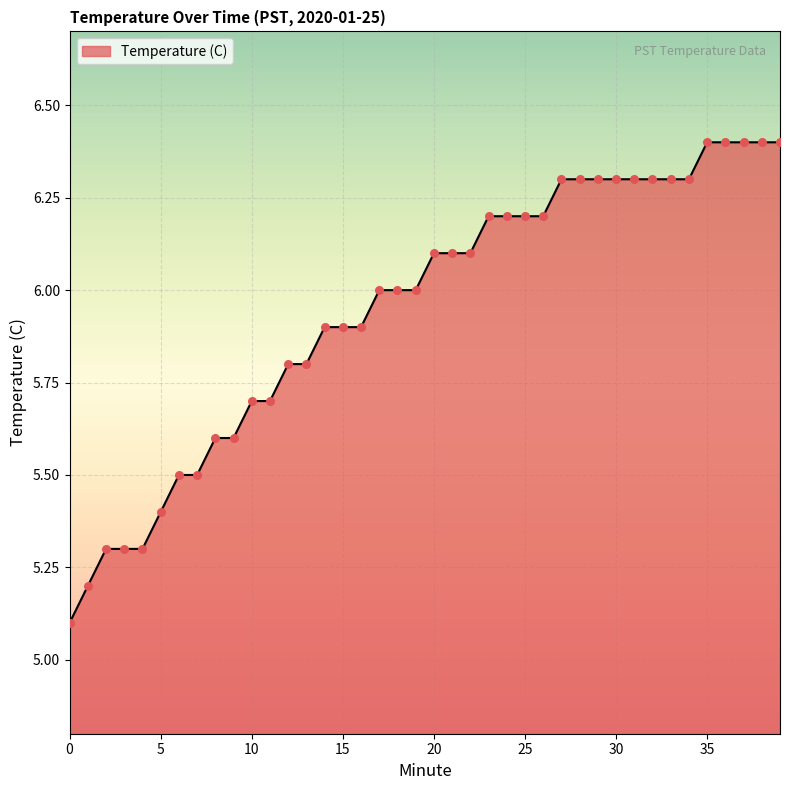

What is the smallest value displayed?

5.1